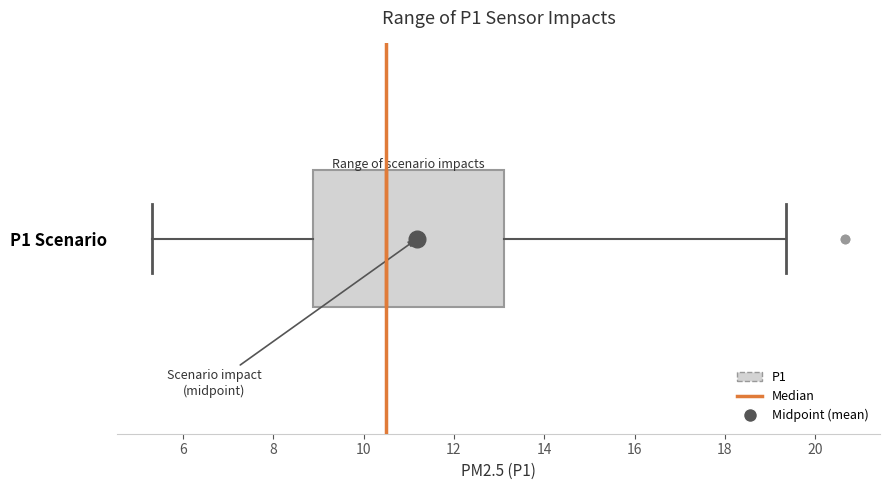

Where is the right edge of the box for P1 Scenario on the x-axis? The values are not printed on the chart, so give them approximately, as read against the axis.

13.2